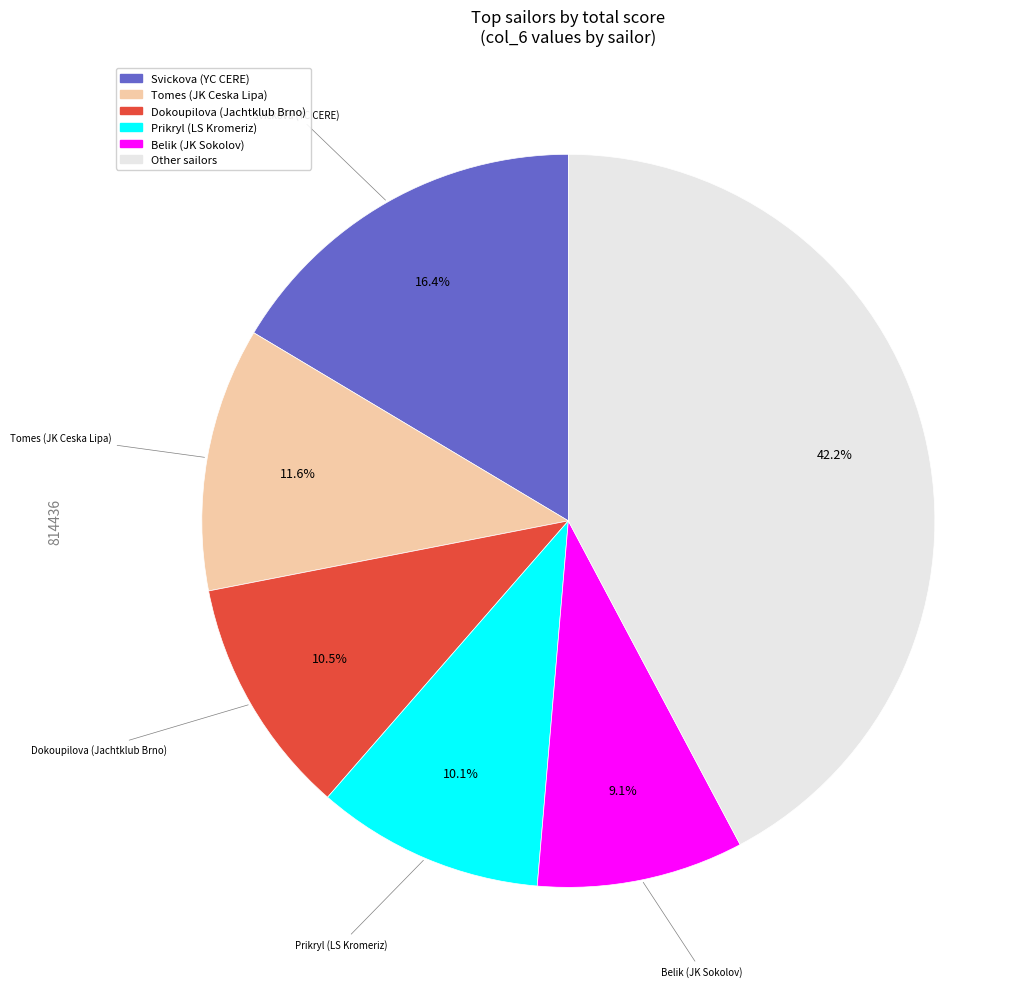

Count the number of slices in the pie.

6